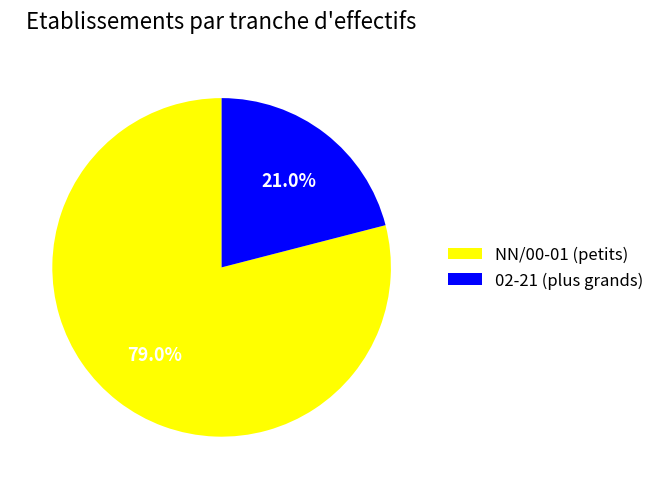

Does any single category account for the majority?

Yes